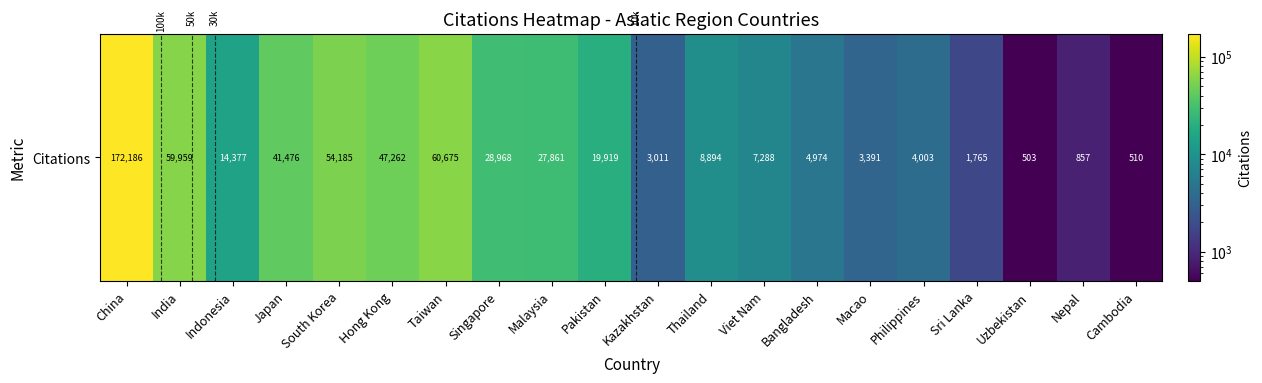

What is the sum of all values?

562064